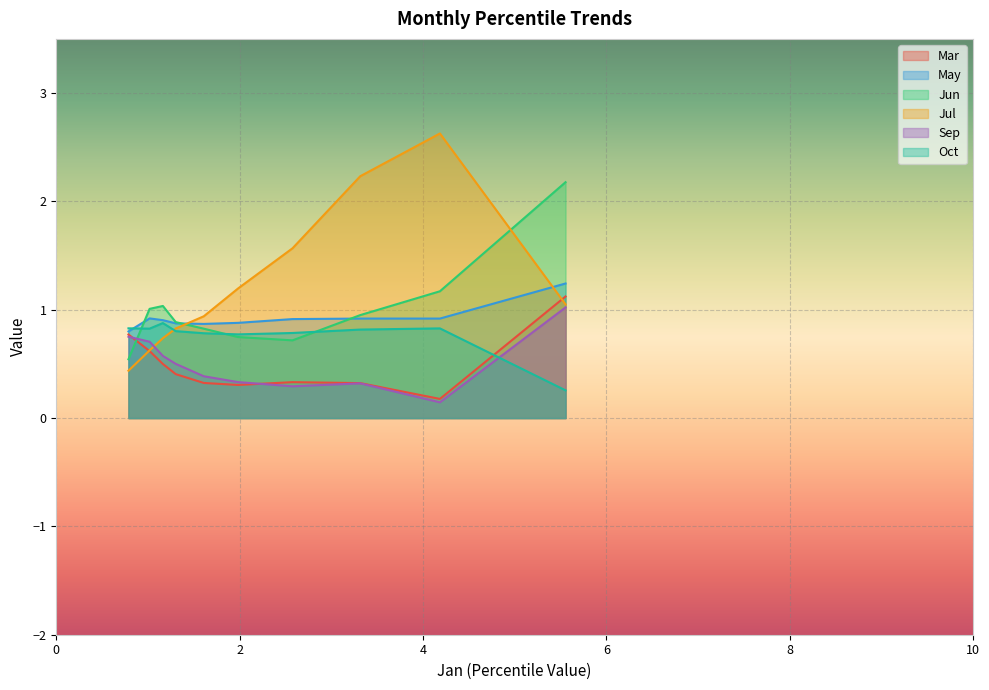

What is the difference between the highest and lowest values at pct05?

1.9